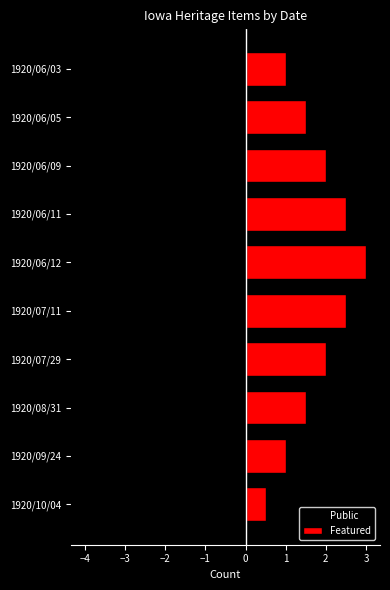

What is the average value of the Featured series?

1.8